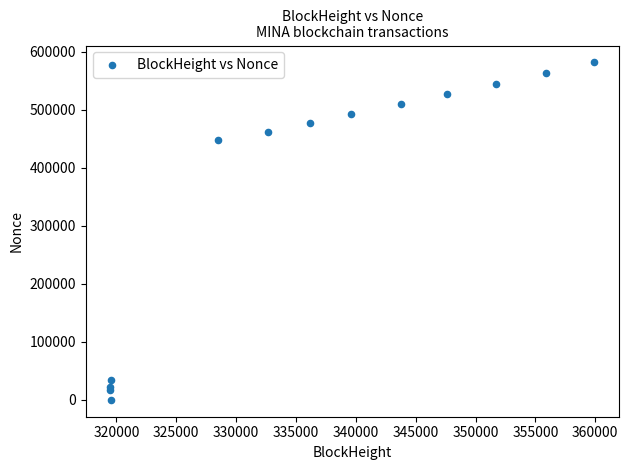

What Y value in the scatter plot is closest to 290990?

447875